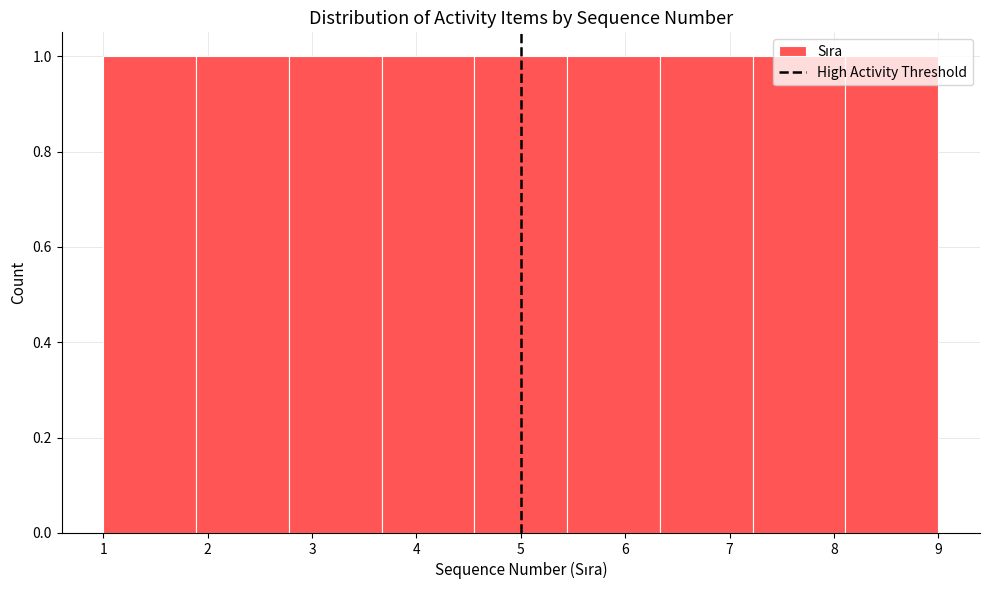

Reading left to right, list every bar in this chart as the range it spans on the x-axis followed by its height. Neither the bar edges nor the heights are printed on the chart, so give them approximately, as read against the axes.

1.0 to 1.9: 1
1.9 to 2.8: 1
2.8 to 3.7: 1
3.7 to 4.6: 1
4.6 to 5.4: 1
5.4 to 6.3: 1
6.3 to 7.2: 1
7.2 to 8.1: 1
8.1 to 9.0: 1